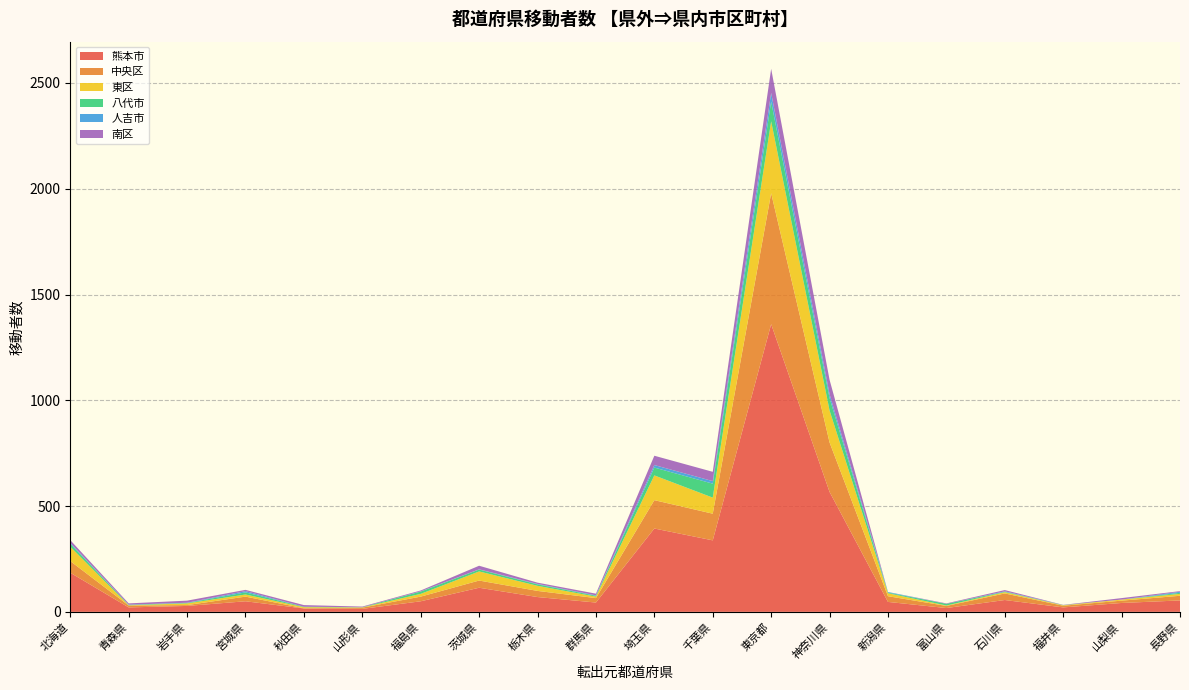

Reading right to left, extract all data points from this chart.

熊本市: 54	42	21	56	18	47	567	1360	338	394	44	70	114	50	14	16	50	28	21	185
中央区: 22	11	8	31	10	27	234	619	126	134	21	29	34	22	6	1	22	4	9	55
東区: 9	5	2	6	2	14	151	340	76	117	7	24	43	13	1	5	10	8	1	68
八代市: 5	0	1	2	8	3	59	93	66	37	4	7	9	11	1	2	10	2	2	14
人吉市: 5	0	0	2	0	3	18	41	12	12	2	2	1	1	0	0	6	1	1	4
南区: 3	7	1	6	2	0	68	114	44	44	8	6	17	4	3	8	6	10	6	13